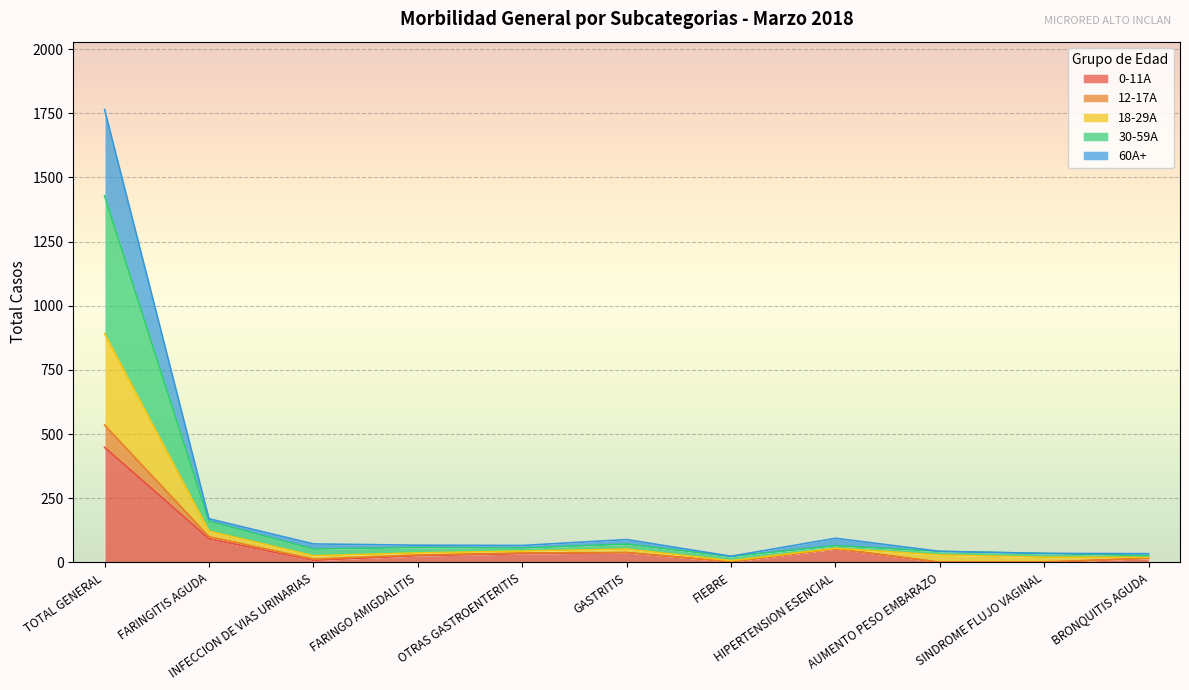

Which has a higher value, AUMENTO PESO EMBARAZO or SINDROME FLUJO VAGINAL?

AUMENTO PESO EMBARAZO